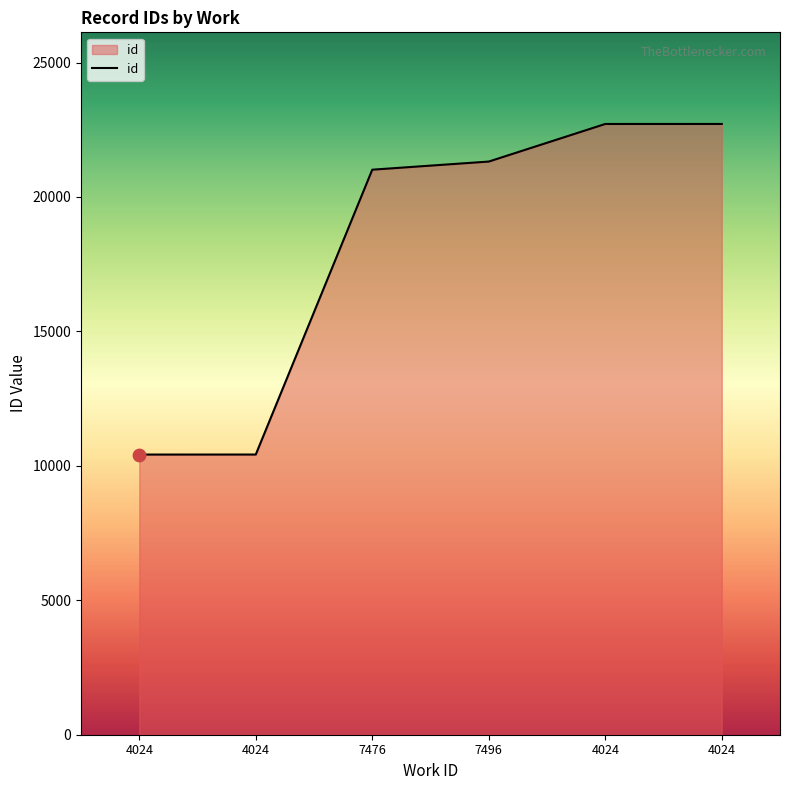

What is the change in value from 4024 to 4024?

+1